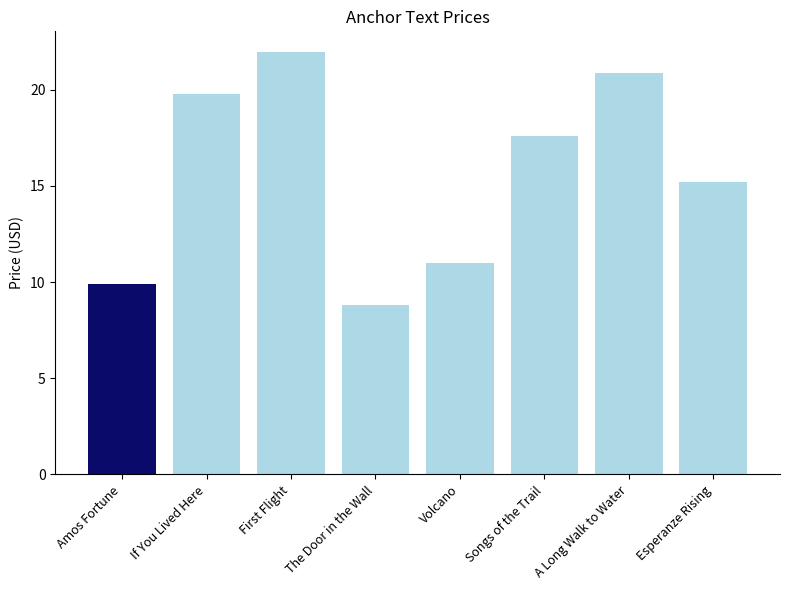

What is the difference between the values at Songs of the Trail and First Flight?

4.4